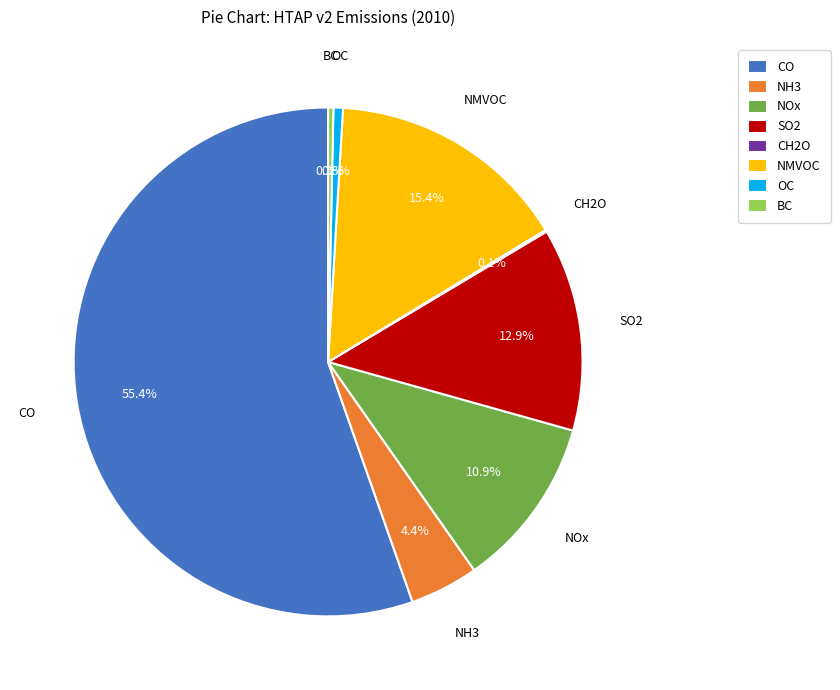

True or false: NMVOC accounts for 15% of the total.

True